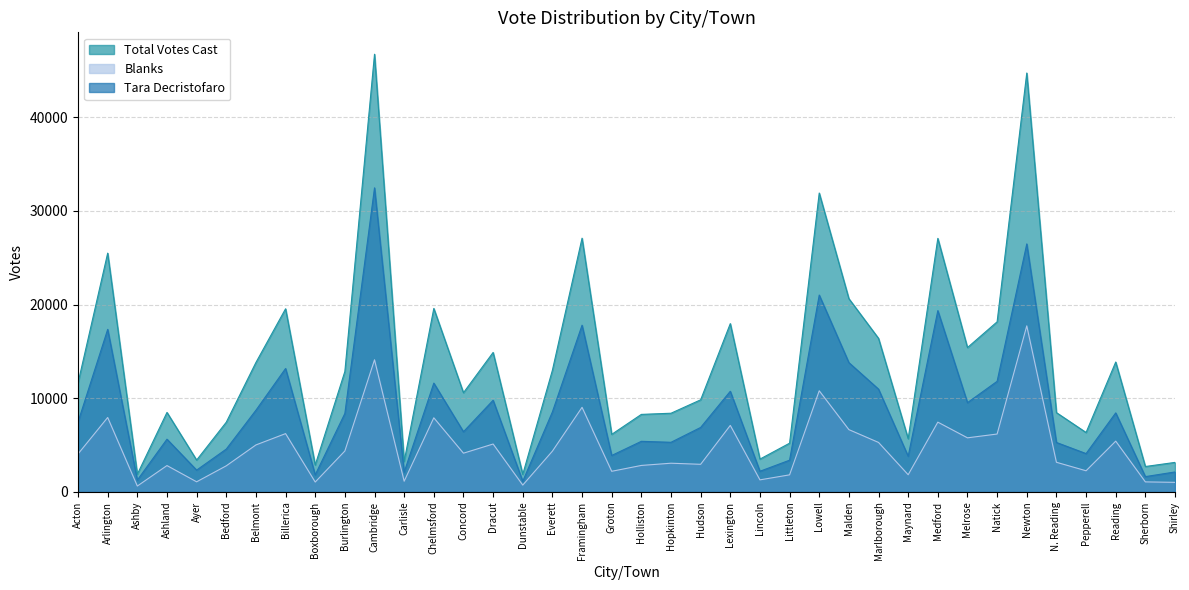

True or false: Blanks has a value of 2941 at Hudson.

True